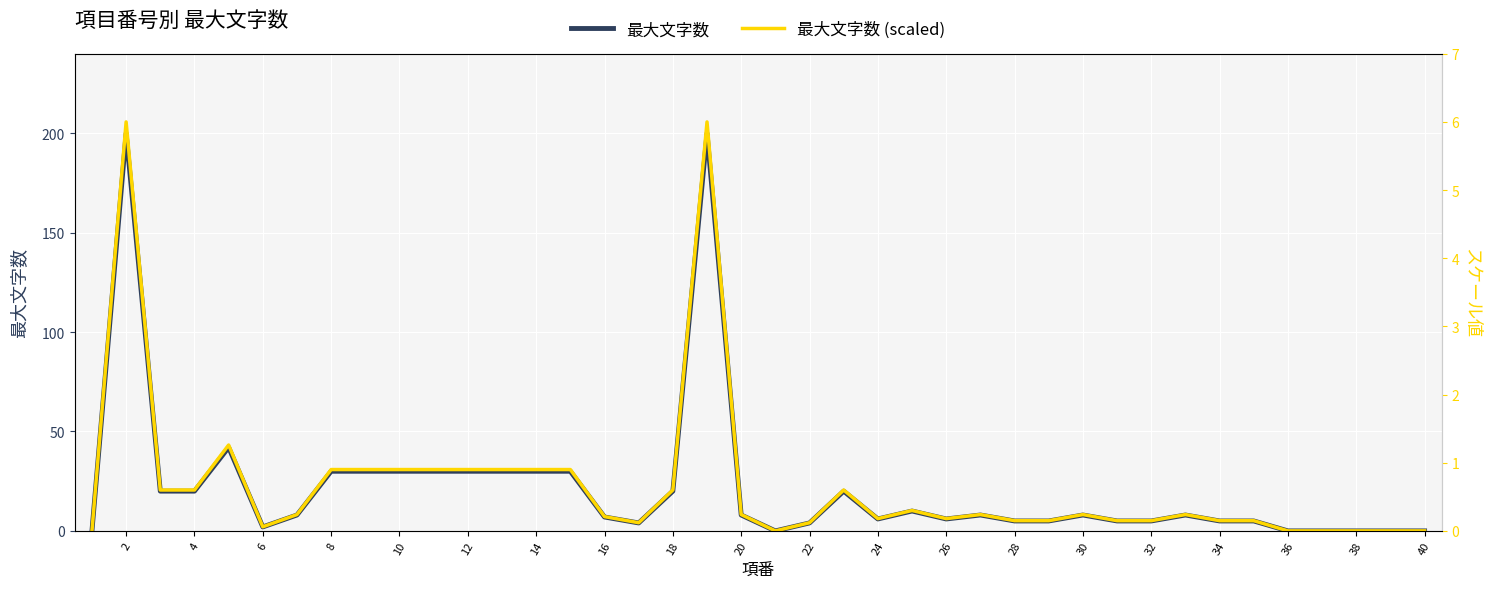

The 最大文字数 series shows 0 at 38. True or false?

True